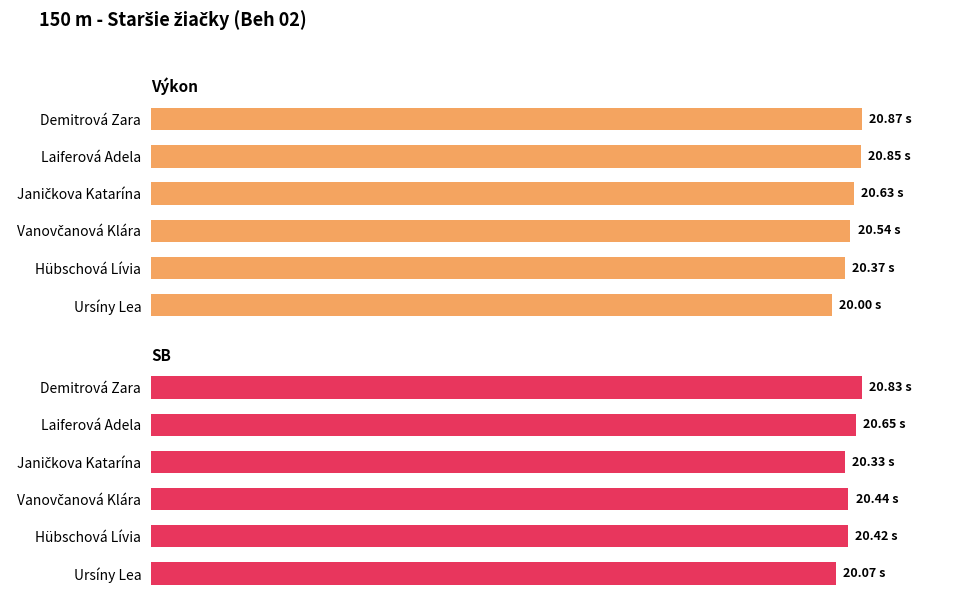

What are all the series names shown in the legend?

Výkon, SB